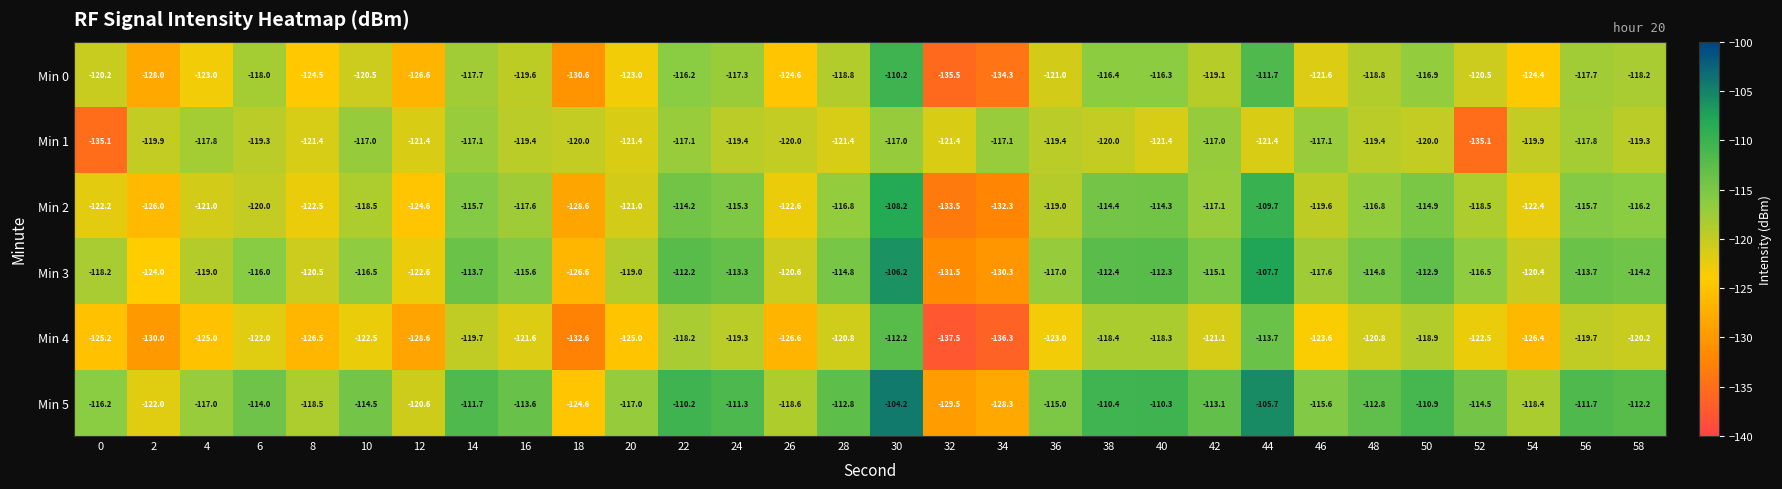

Which category has the lowest value across all series?

32